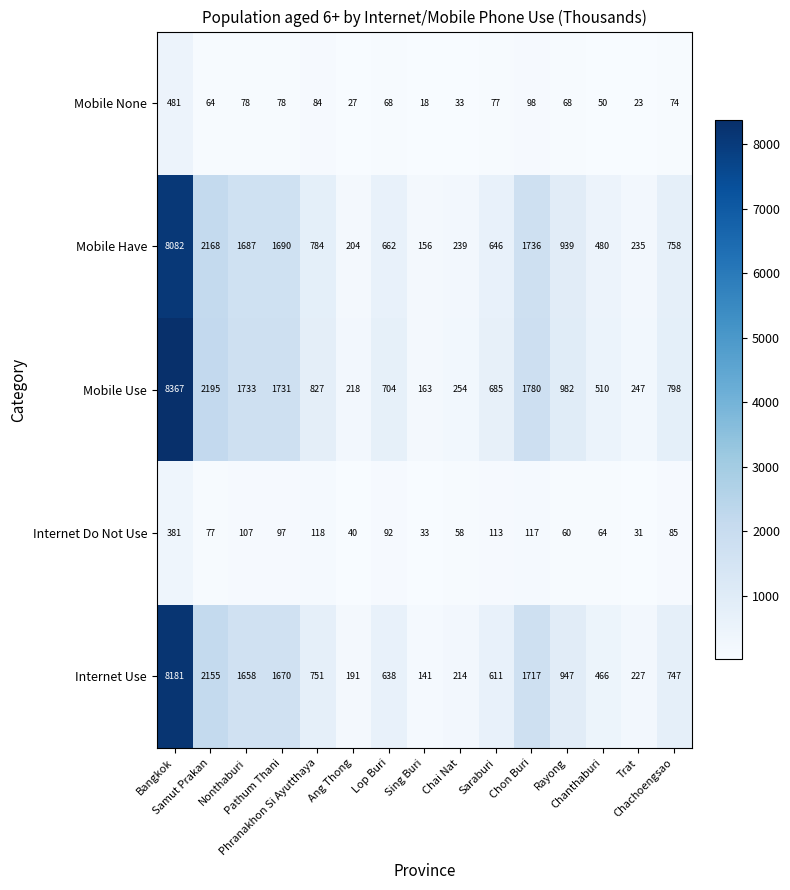

What is the difference between the maximum and second lowest values in the Mobile None series?

458